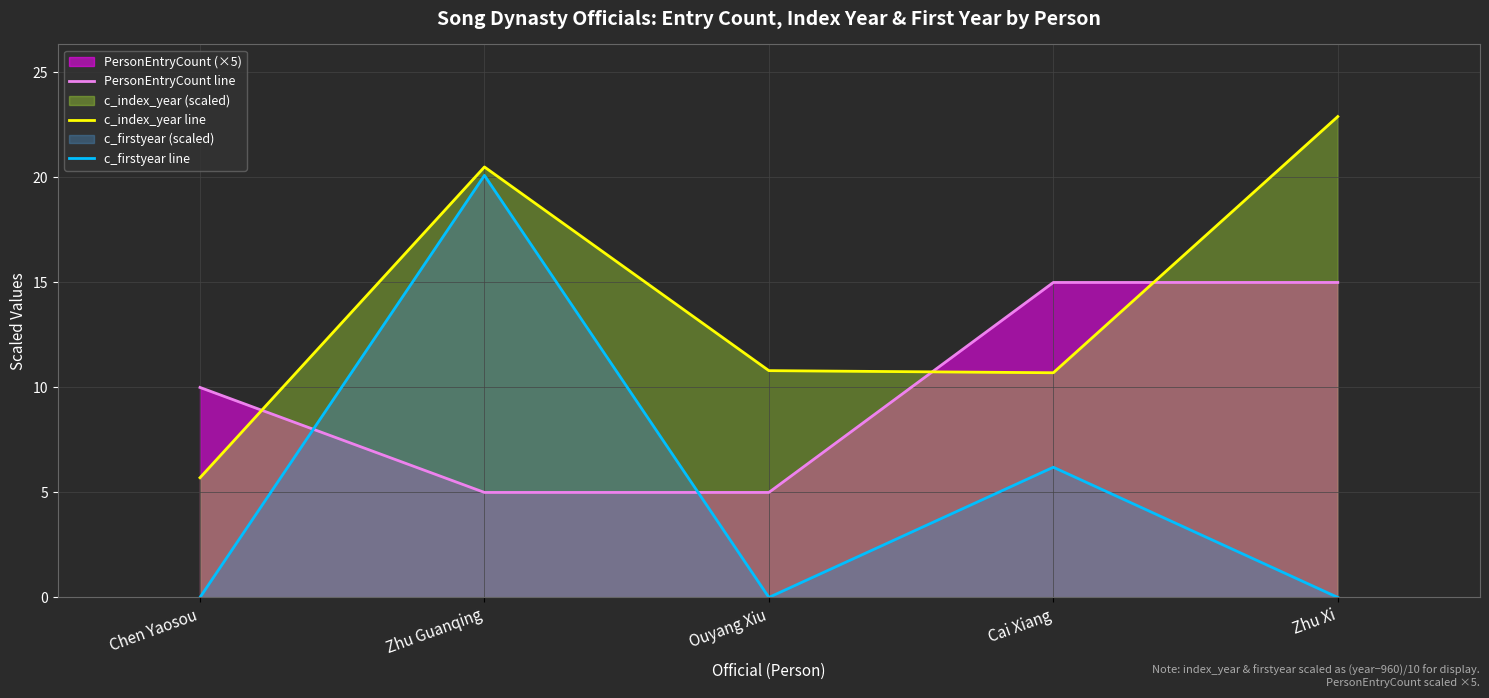

Rank the series by their maximum value, from highest to lowest.

c_index_year line, c_firstyear line, PersonEntryCount line